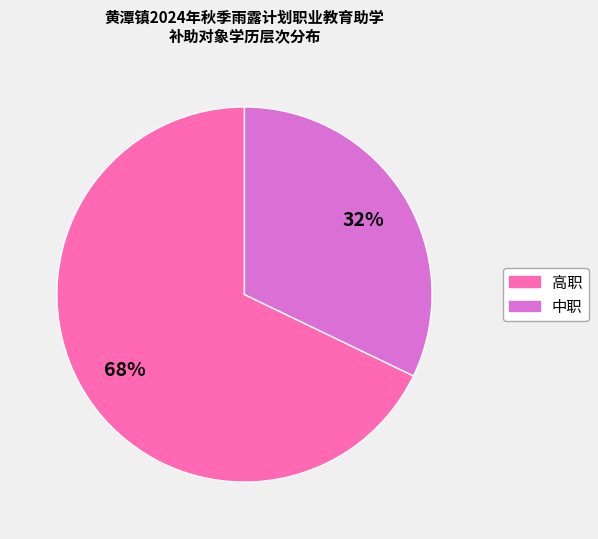

The 中职 slice represents 20% of the pie. True or false?

False